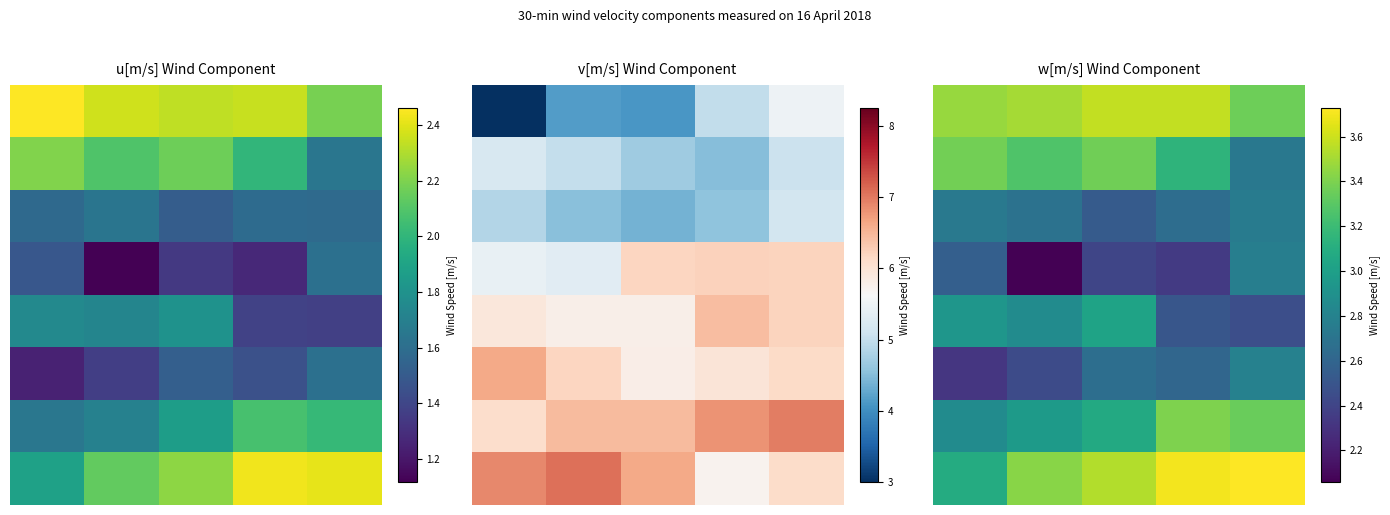

Is the value of 3 at 4 greater than the value of 1 at 4?

Yes